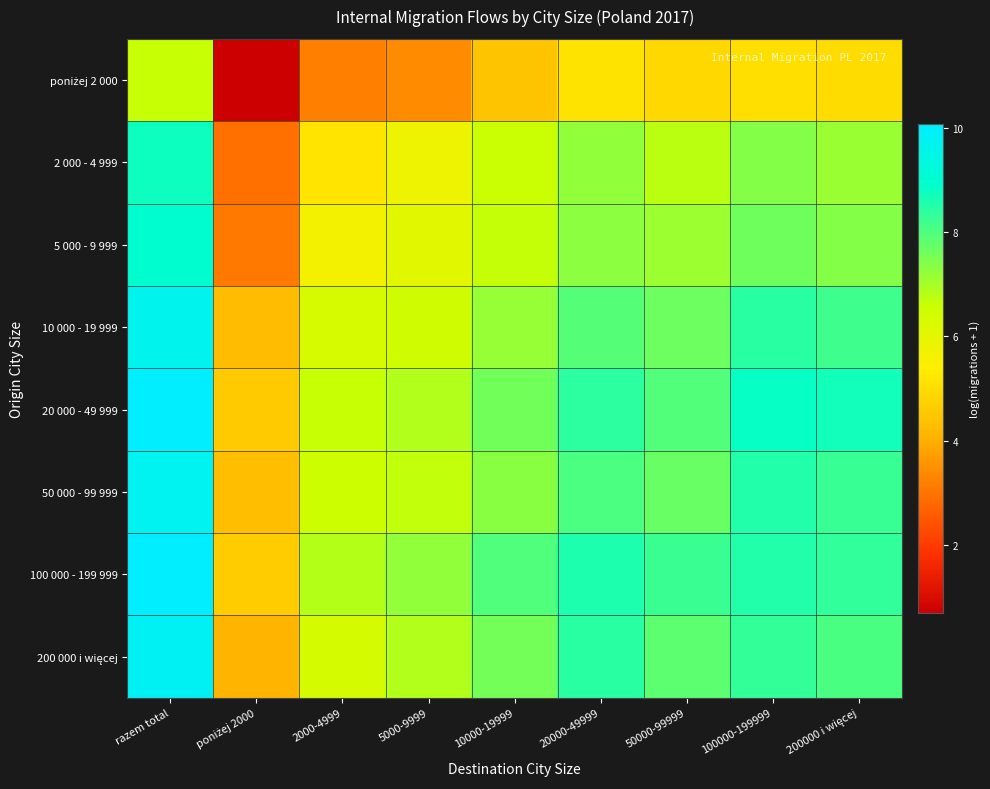

At razem total, list the series in order from largest to smallest.

20 000 - 49 999, 100 000 - 199 999, 200 000 i więcej, 50 000 - 99 999, 10 000 - 19 999, 5 000 - 9 999, 2 000 - 4 999, poniżej 2 000